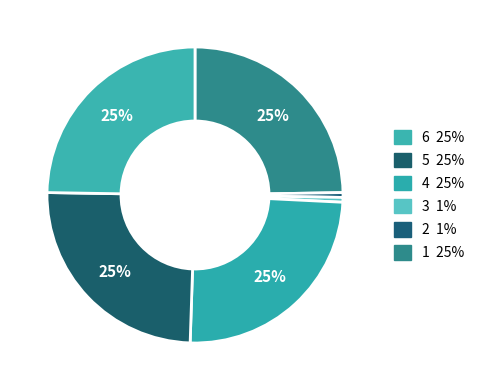

How many slices are in this pie chart?

6